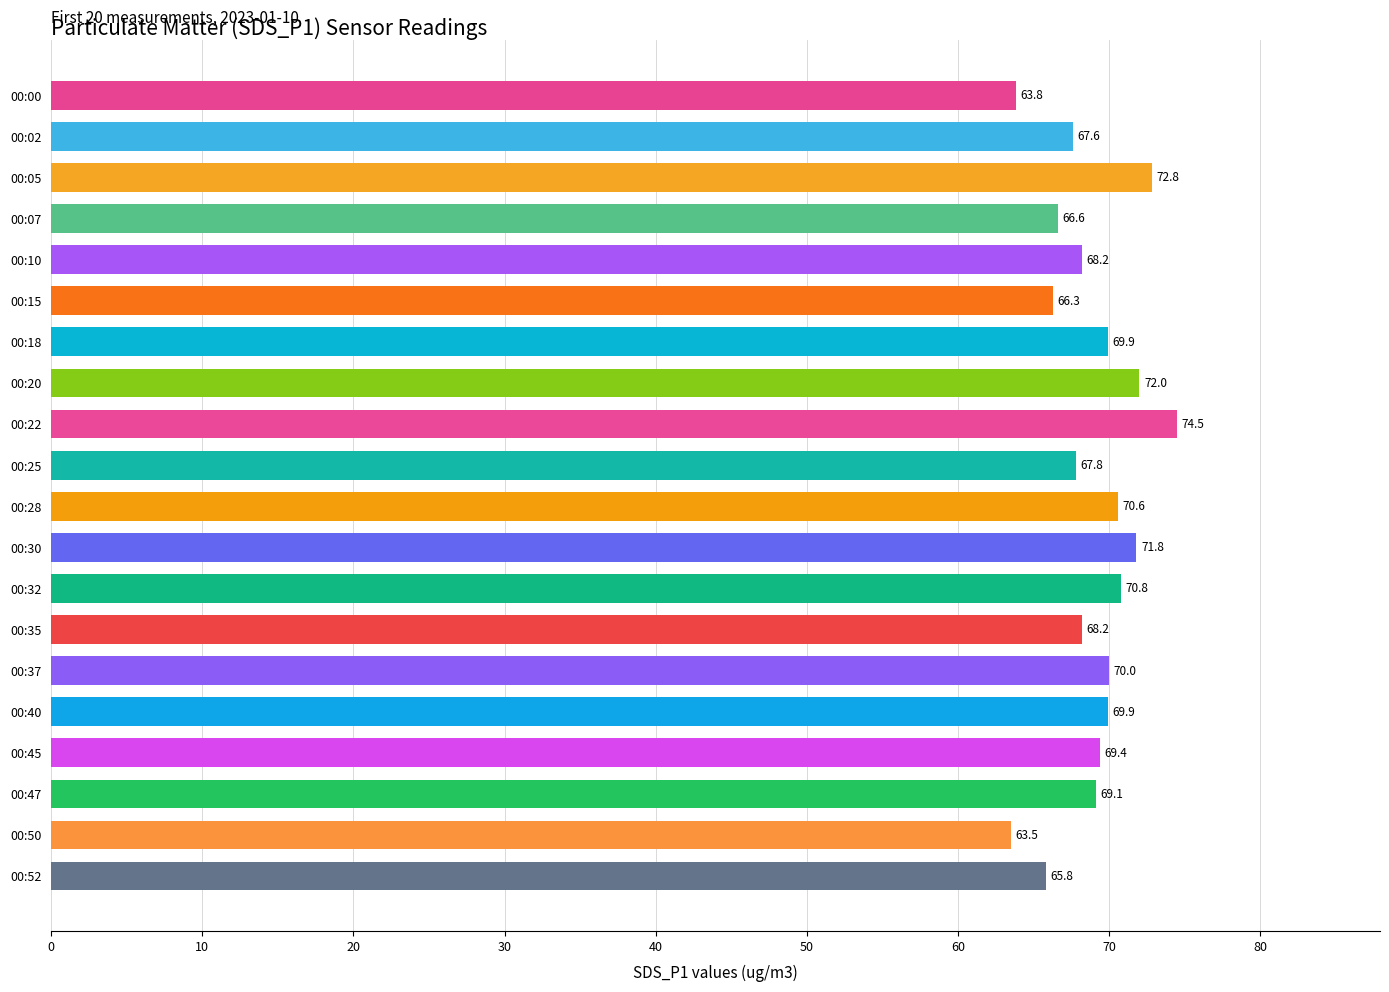

What is the minimum value shown in the chart?

63.5